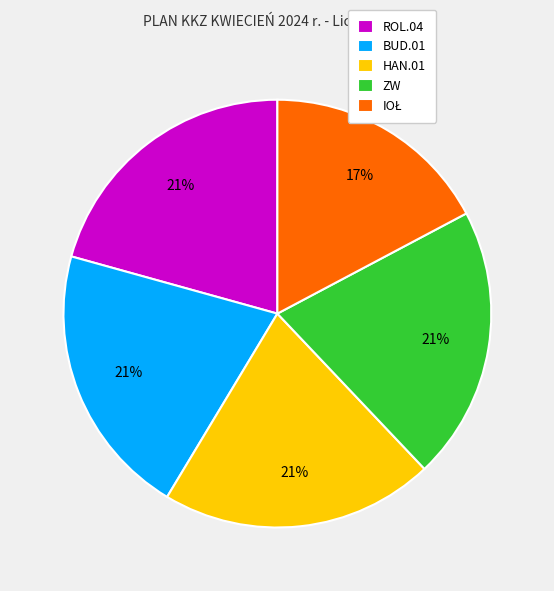

What is the ratio of the value at ZW to the value at HAN.01?

1.0